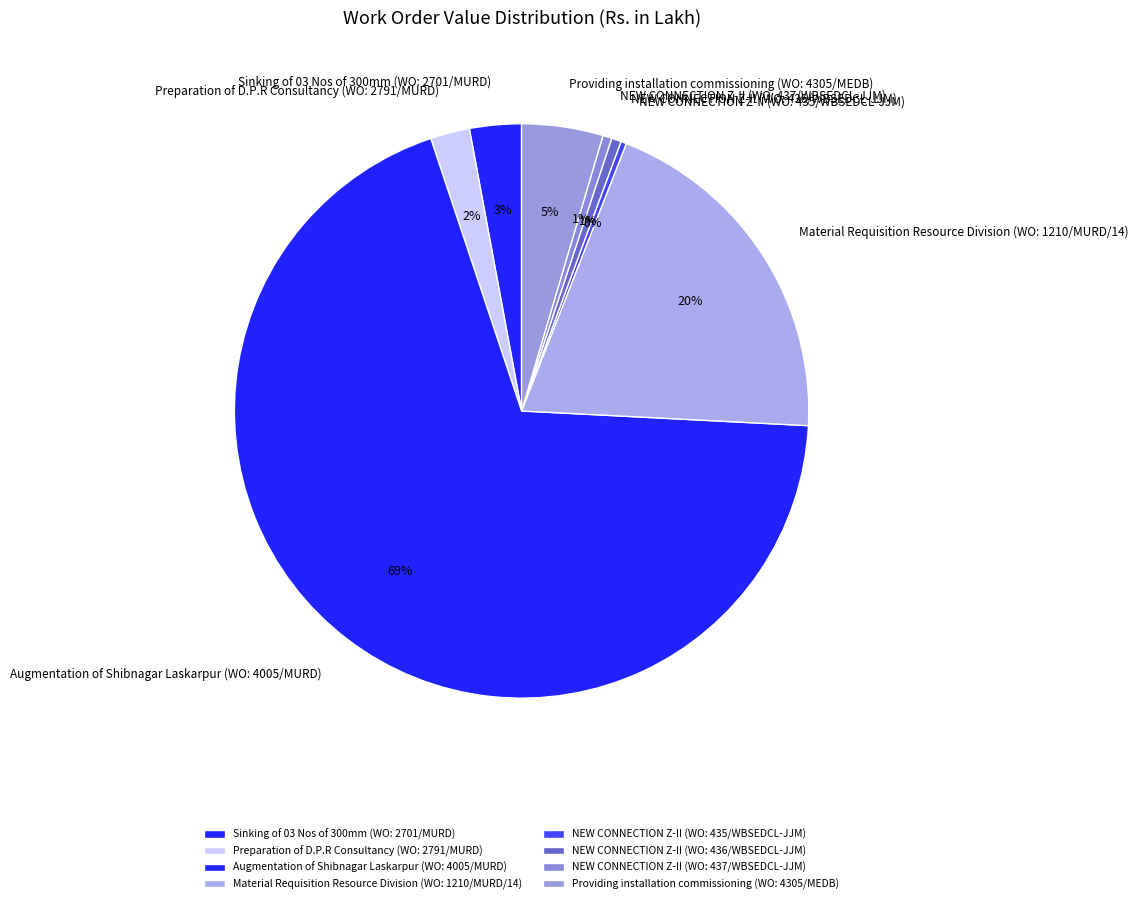

True or false: Providing installation commissioning (WO: 4305/MEDB) accounts for 5% of the total.

True